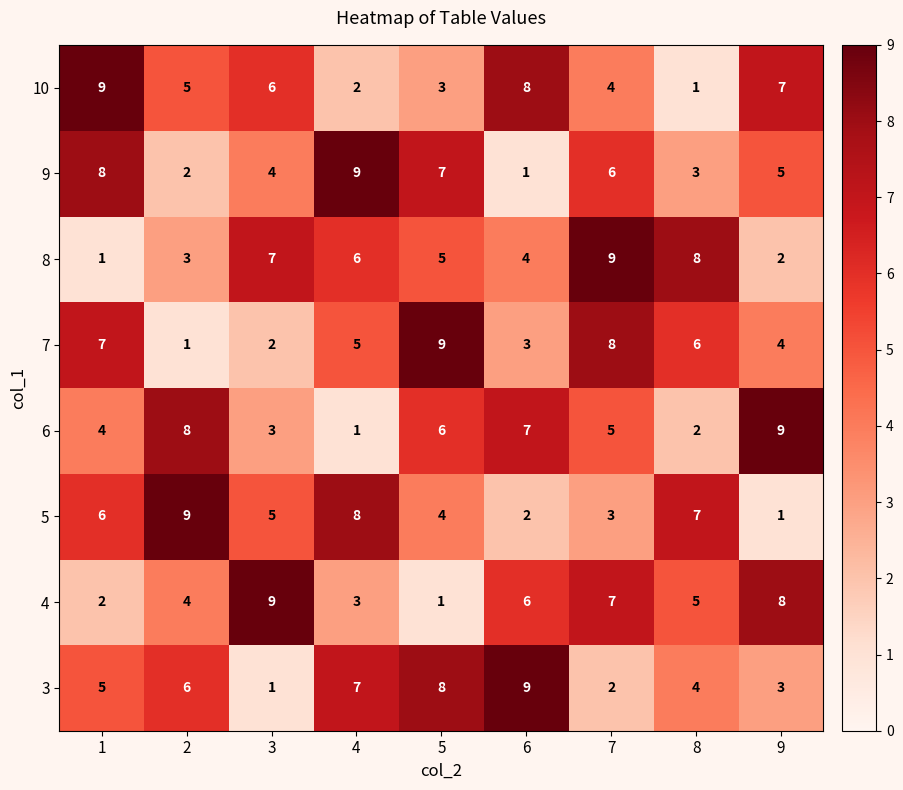

Which category has the lowest value in the 6 series?

4